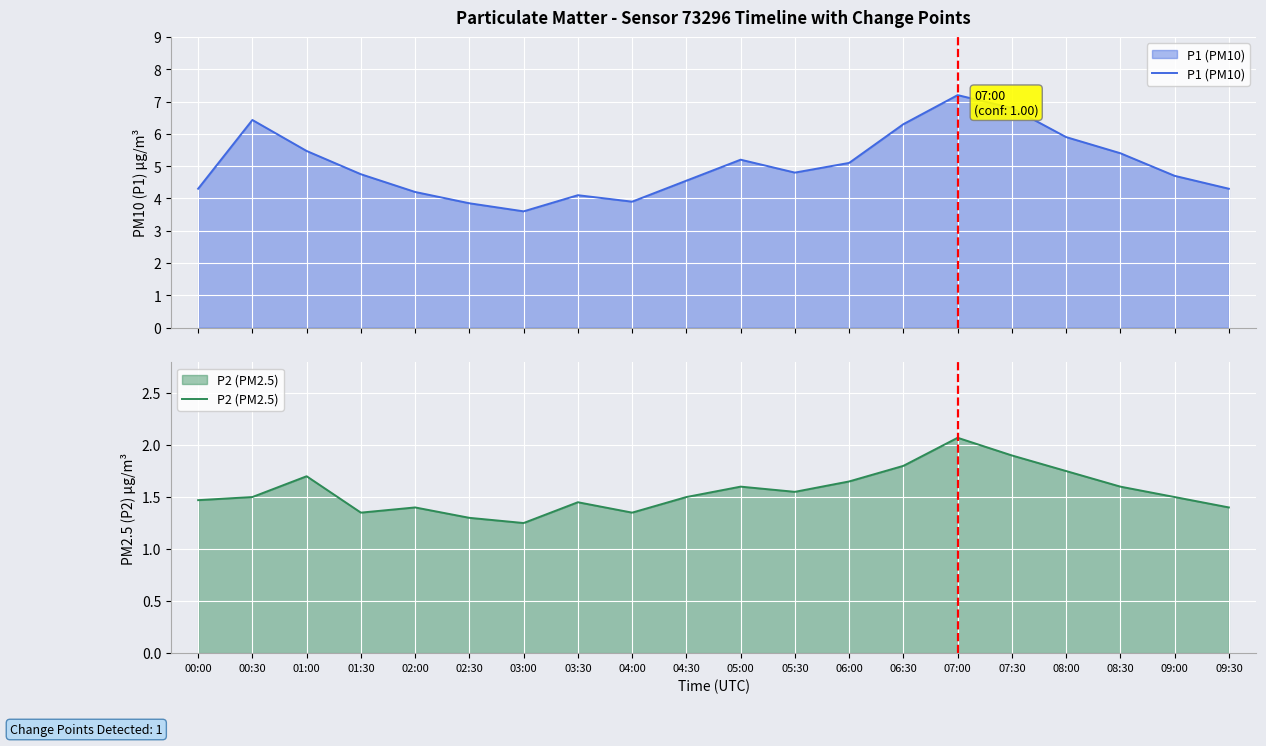

What are all the series names shown in the legend?

P1 (PM10), P2 (PM2.5)